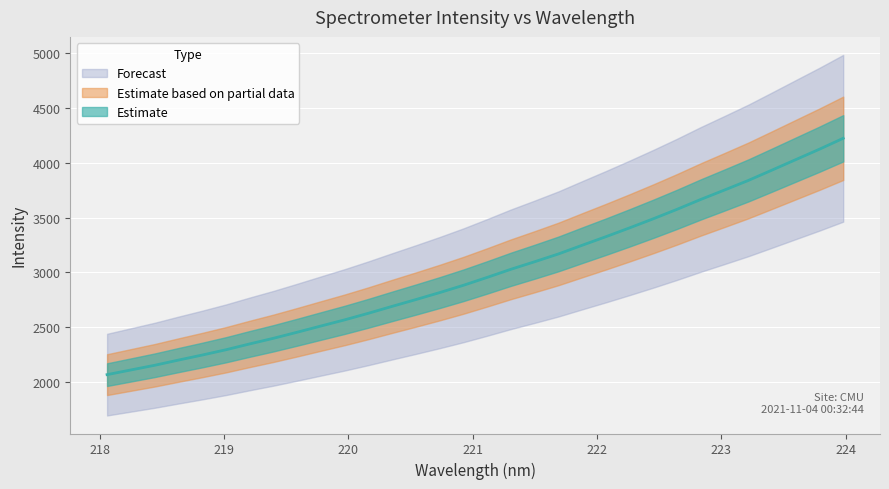

What is the change in value from 218.8244 to 221.8812?

+1001.2